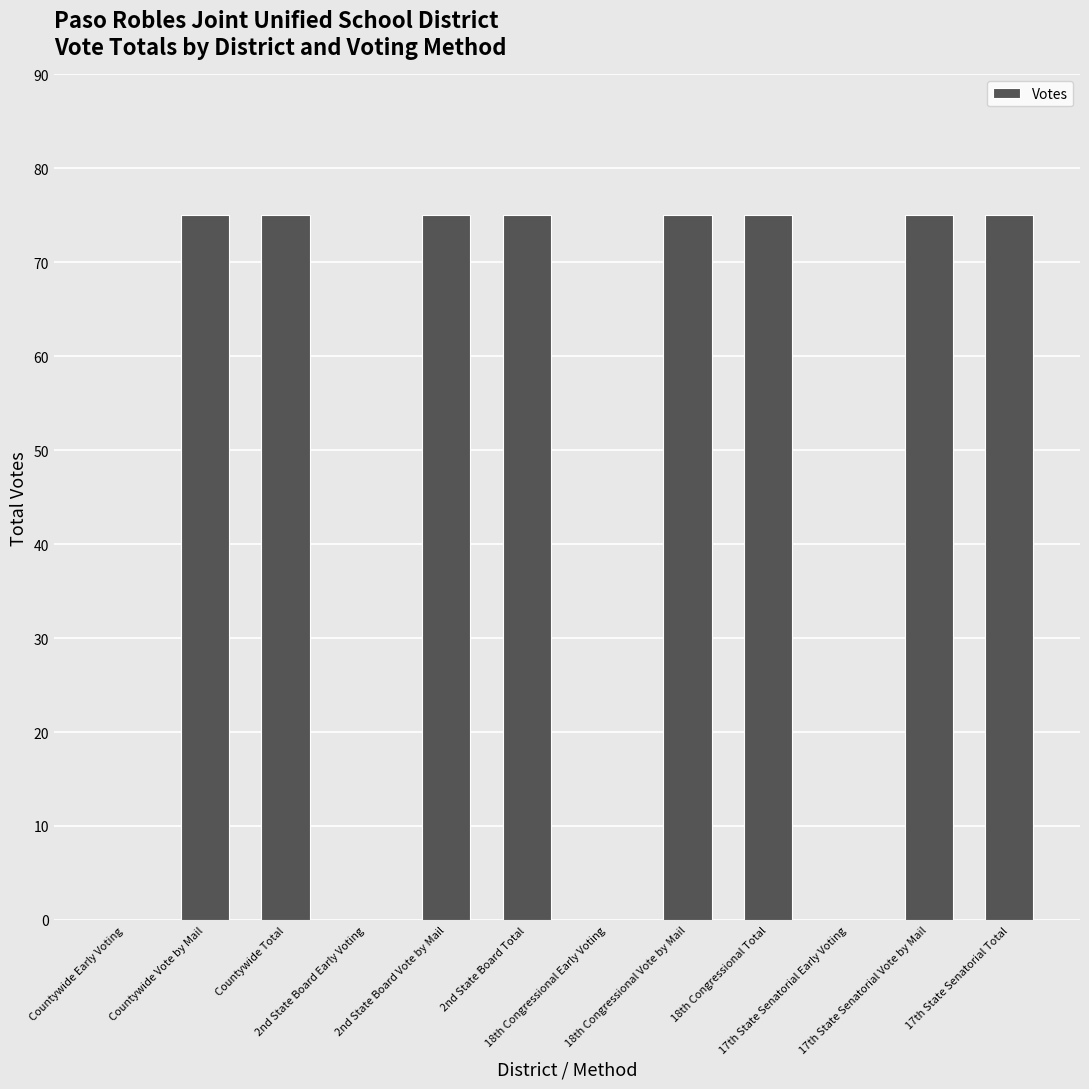

What is the change in value from Countywide Total to 17th State Senatorial Early Voting?

-75